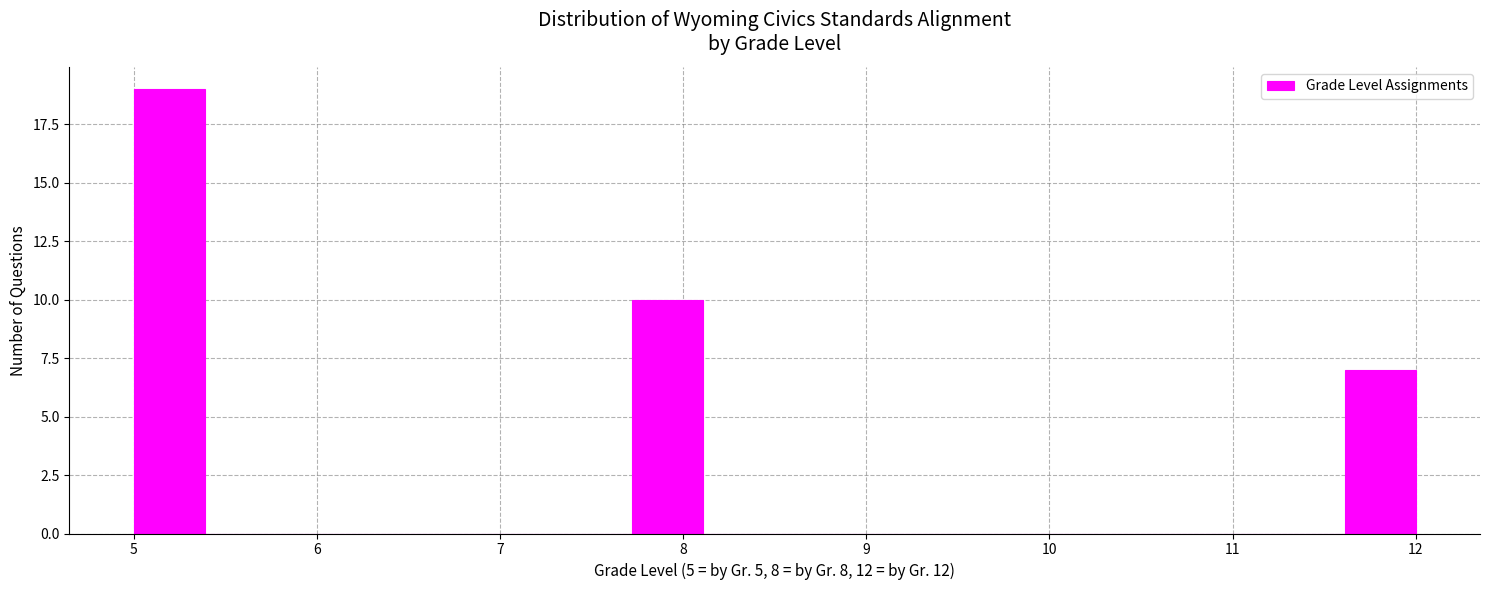

Around what value on the x-axis is the tallest bar? Give the approximate position of its centre, as read against the axis.

5.2